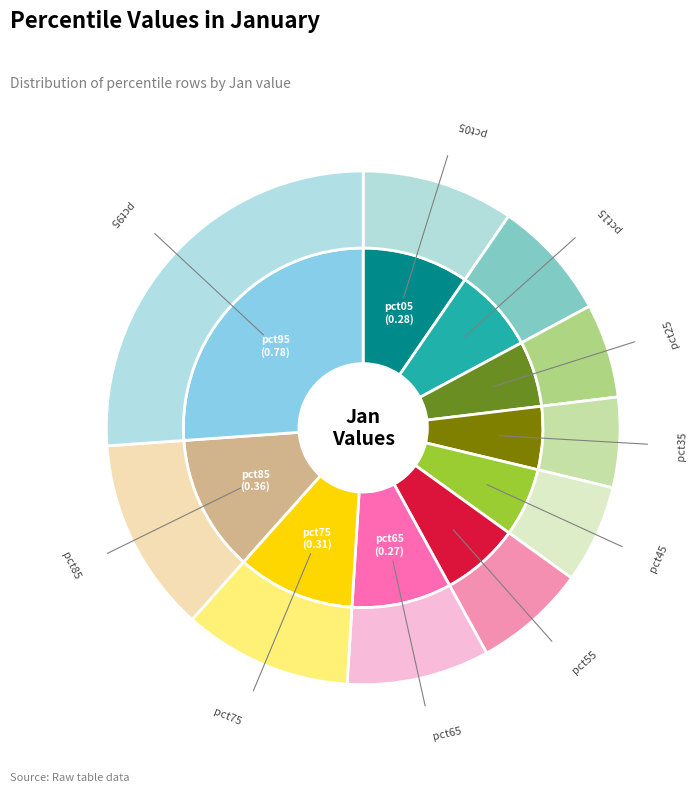

Rank the categories by value from lowest to highest.

pct35, pct25, pct45, pct55, pct15, pct65, pct05, pct75, pct85, pct95